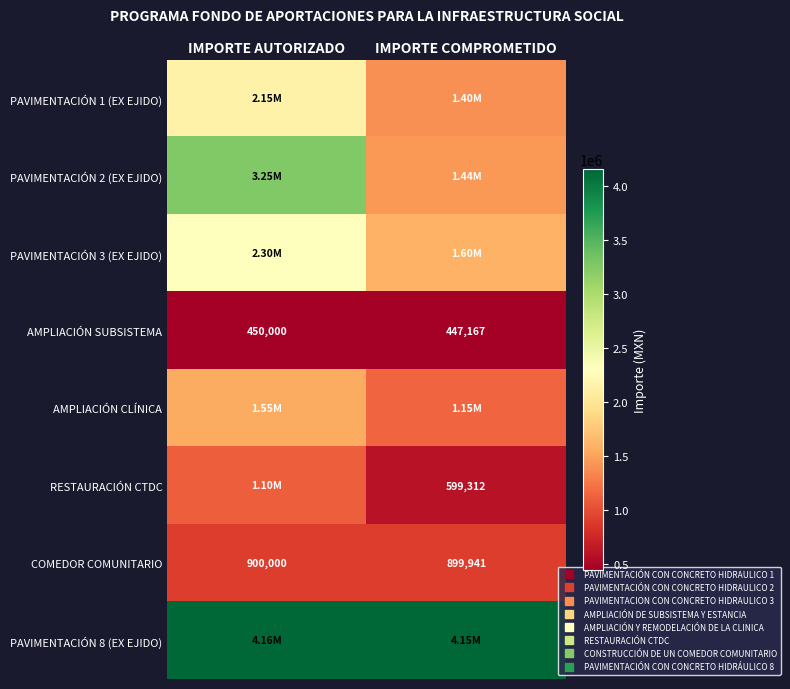

What is the maximum value shown in the chart?

4157082.2